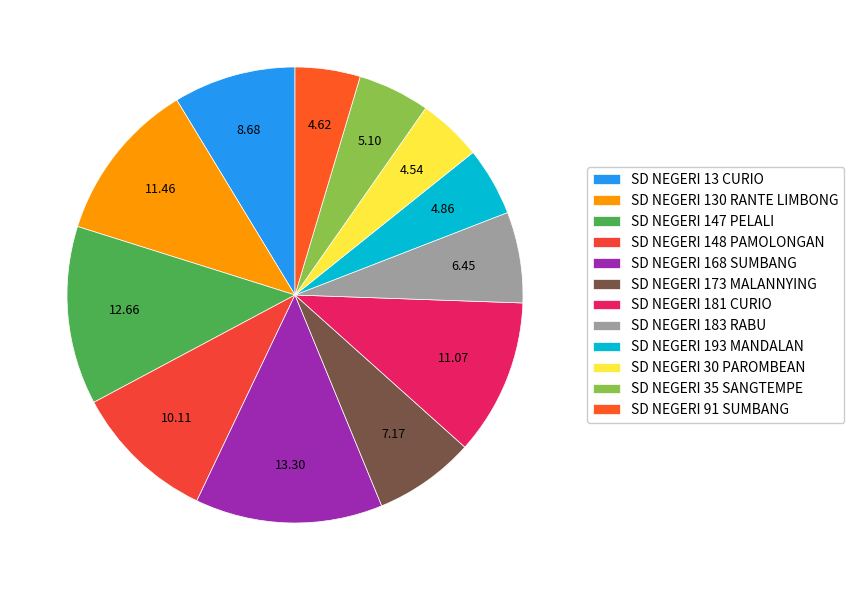

To the nearest percent, what is the average slice percentage?

8%